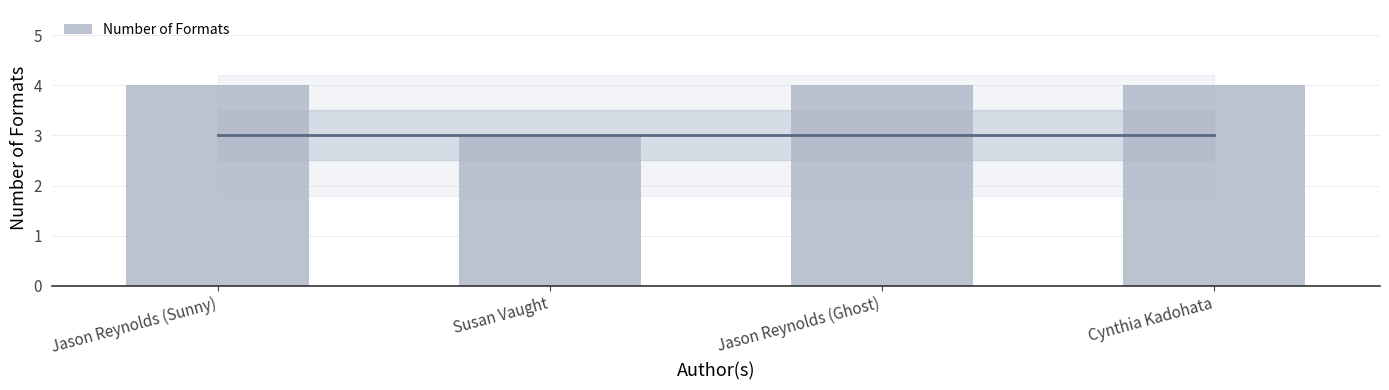

Reading left to right, extract all data points from this chart.

Jason Reynolds (Sunny)=4	Susan Vaught=3	Jason Reynolds (Ghost)=4	Cynthia Kadohata=4